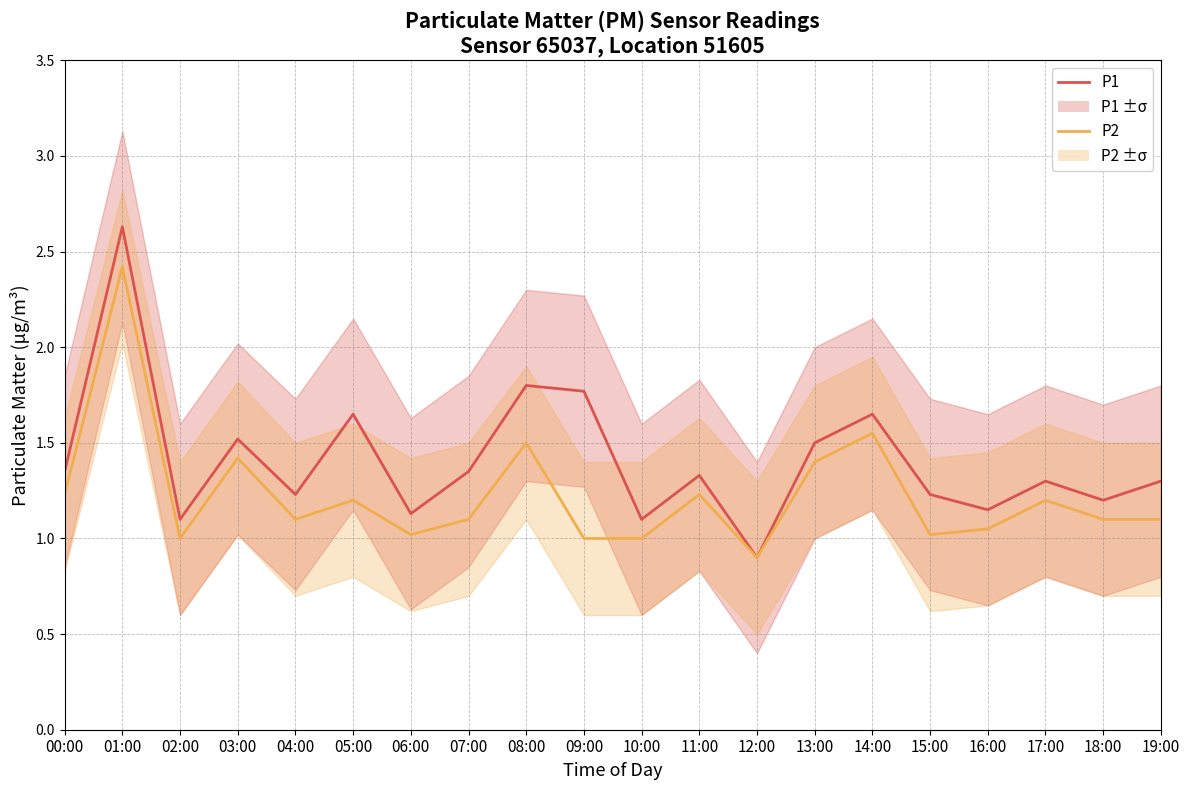

What is the sum of the P1 values at 12:00 and 02:00?

2.0